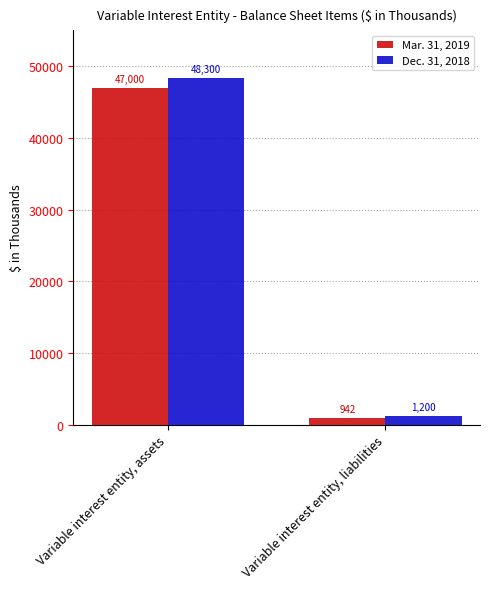

List the labels in order of Dec. 31, 2018 value, smallest first.

Variable interest entity, liabilities, Variable interest entity, assets